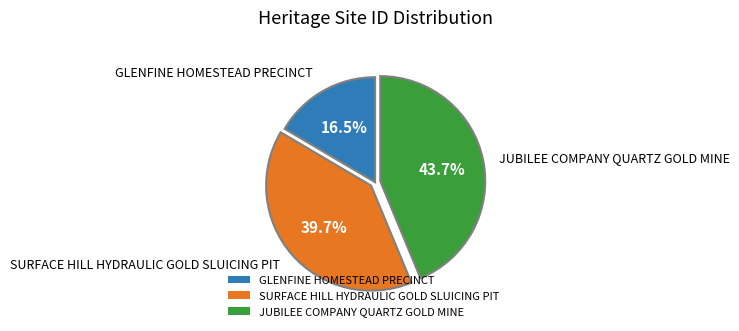

Approximately how many times larger is the value at SURFACE HILL HYDRAULIC GOLD SLUICING PIT compared to JUBILEE COMPANY QUARTZ GOLD MINE?

0.9